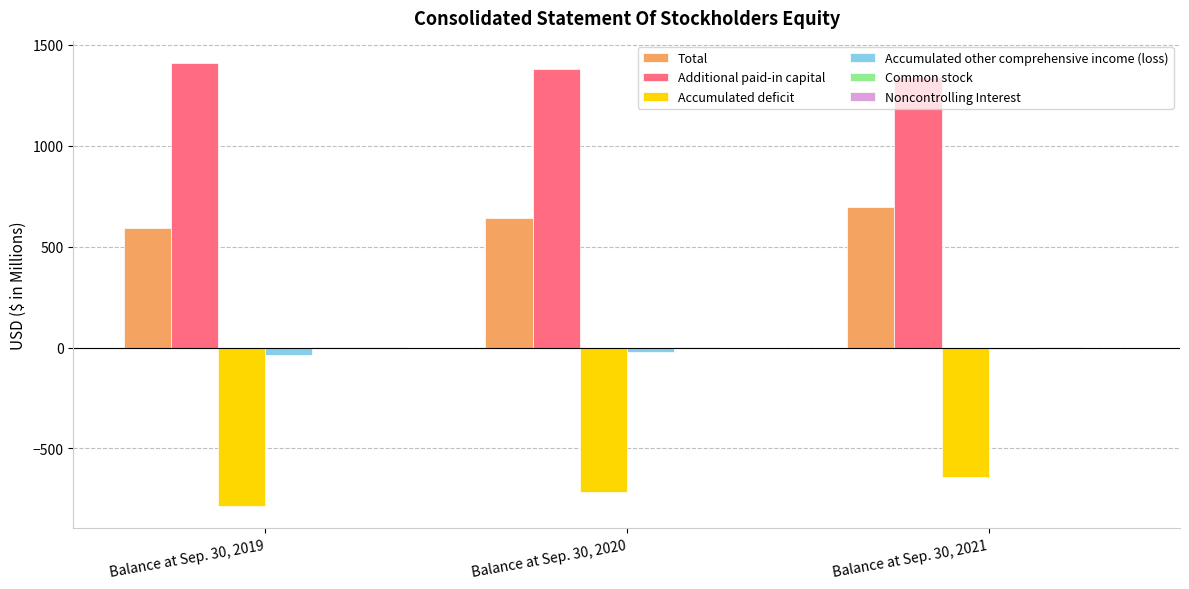

Which series has the largest total across all categories?

Additional paid-in capital